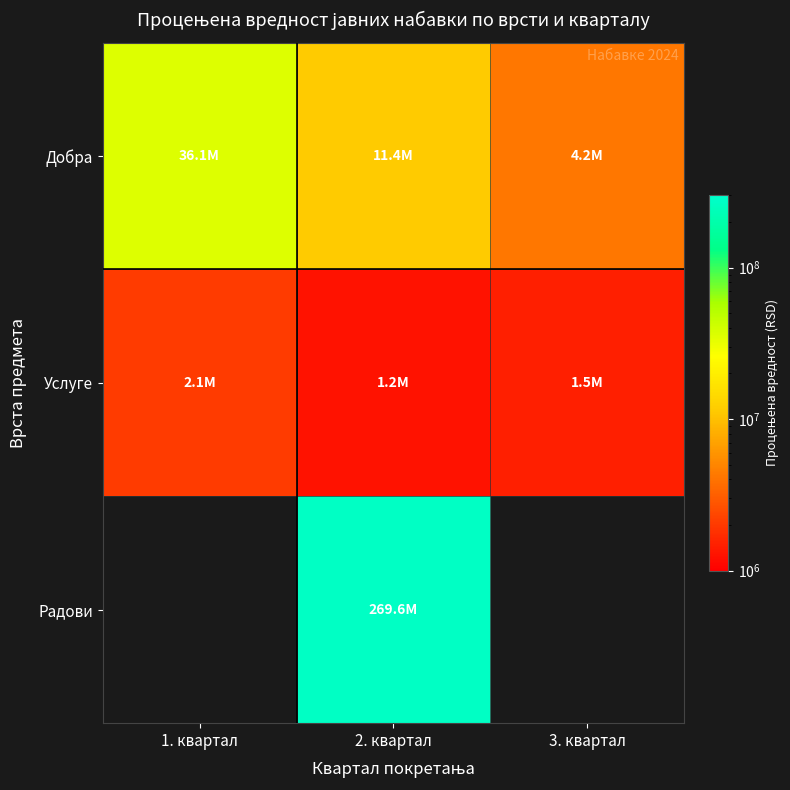

Between 1. квартал and 3. квартал, which series saw the biggest shift?

Добра